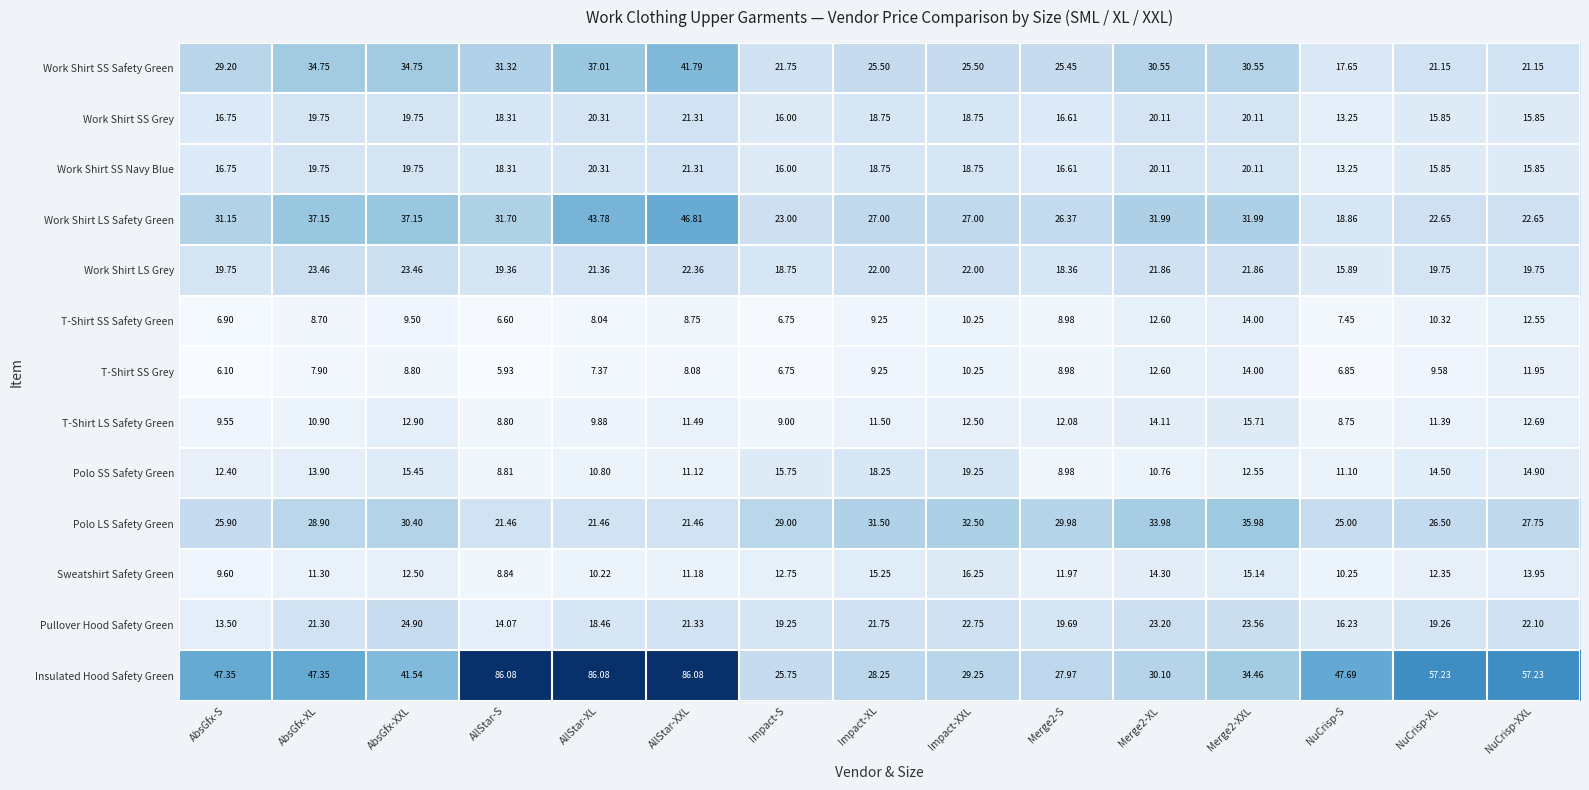

Which category has the lowest value across all series?

AllStar-S